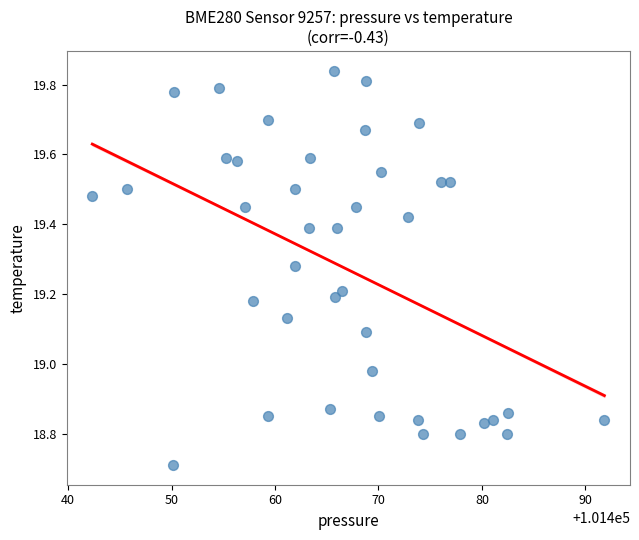

What is the range of Y values (max minus min)?

1.1